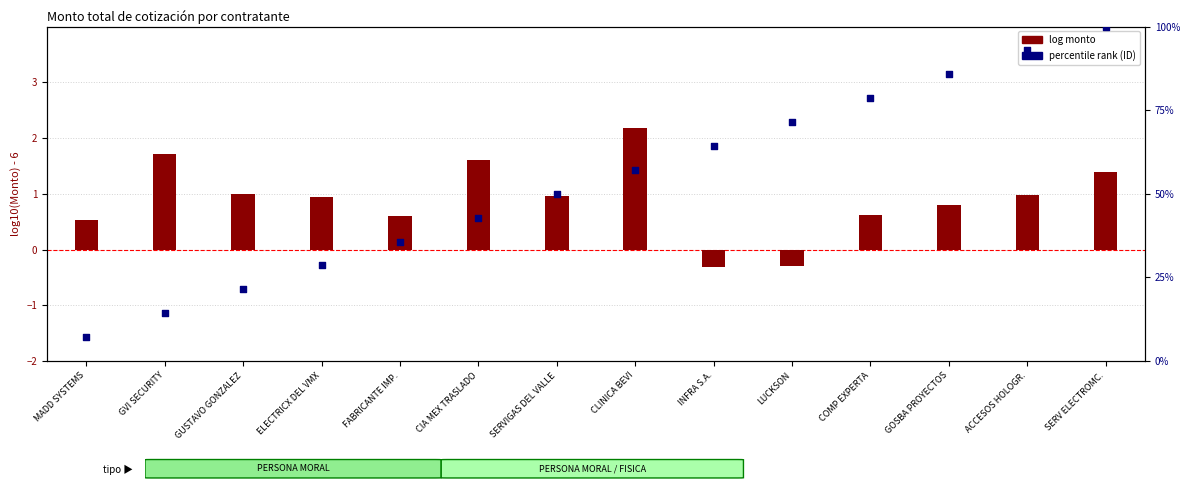

At which category is the sum across all series the highest?

SERV ELECTROMC.